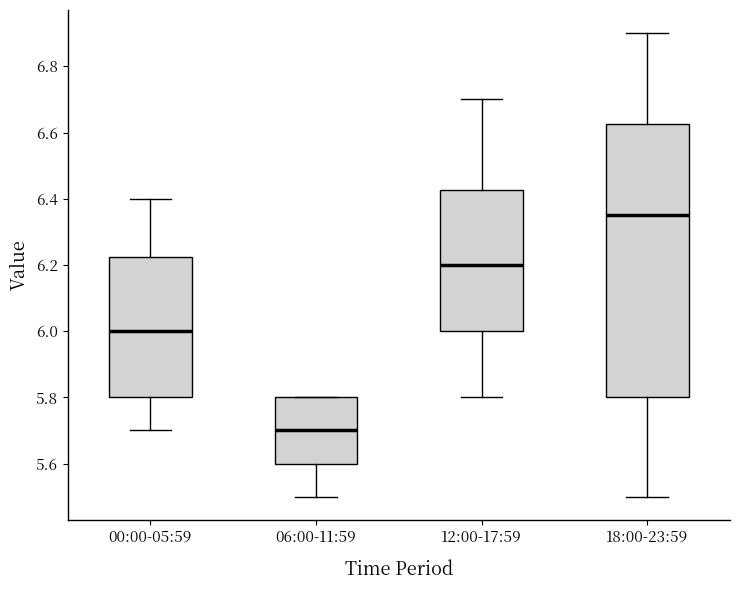

Where does the lower whisker of the box for 06:00-11:59 end on the y-axis? The values are not printed on the chart, so give them approximately, as read against the axis.

5.50